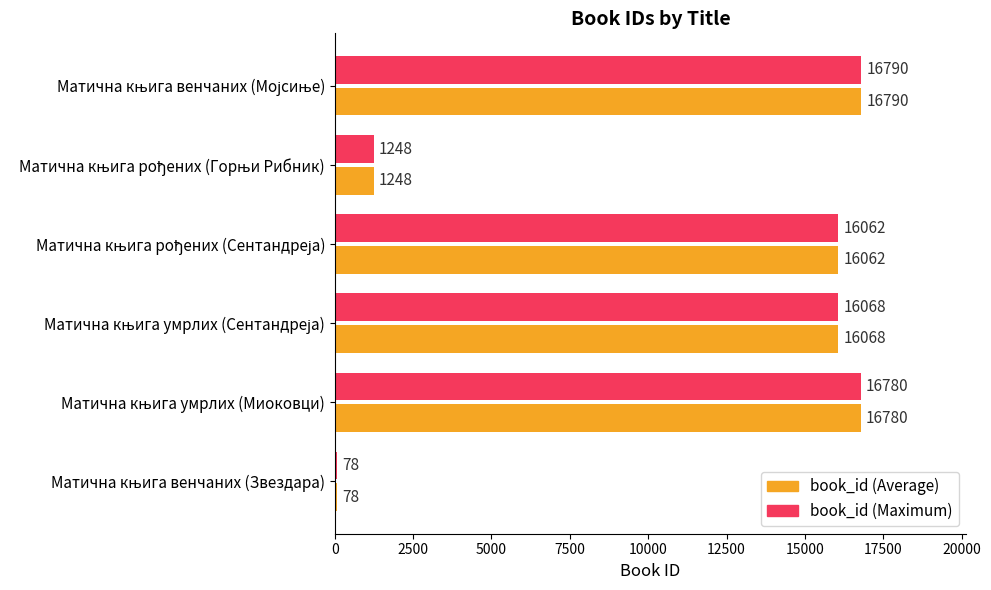

How many distinct data groups are displayed?

2